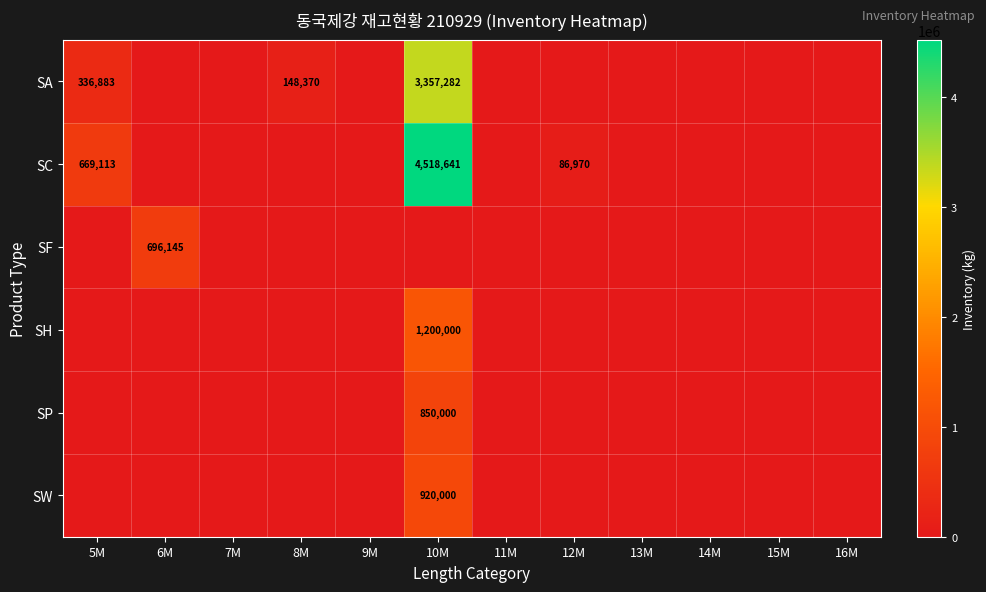

Is it true that SC equals 181908 at 5M?

False